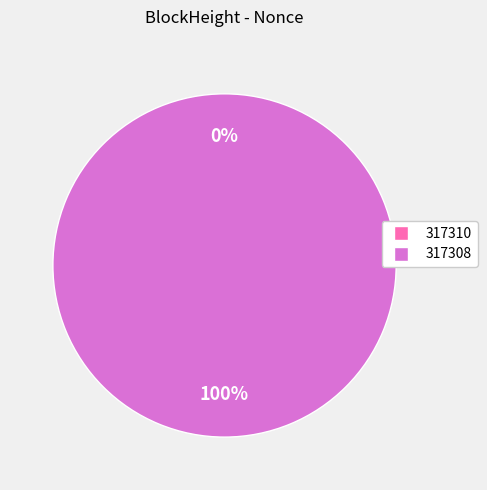

How many segments does this pie chart have?

2